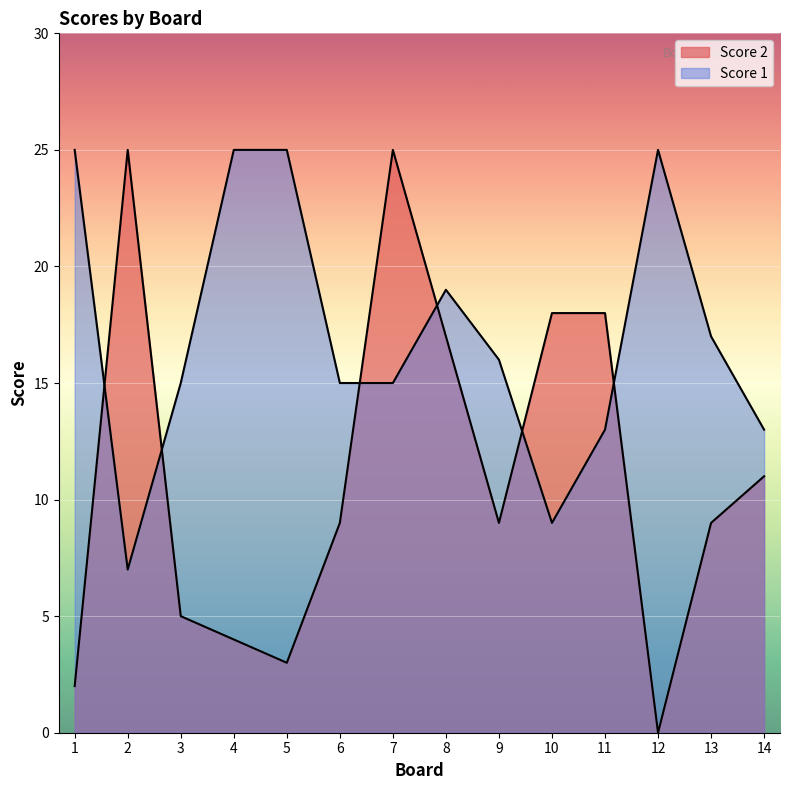

How many data points in Score 1 are less than 16?

7